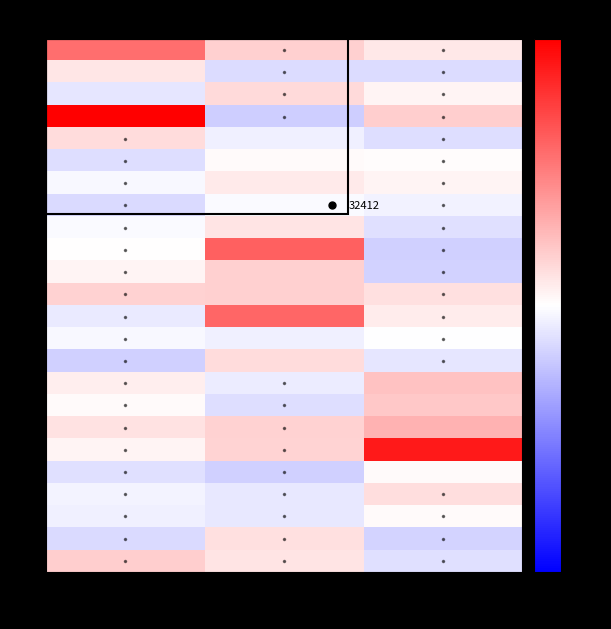

Is it true that R15 equals 0.0 at Ostatní náklady?

False